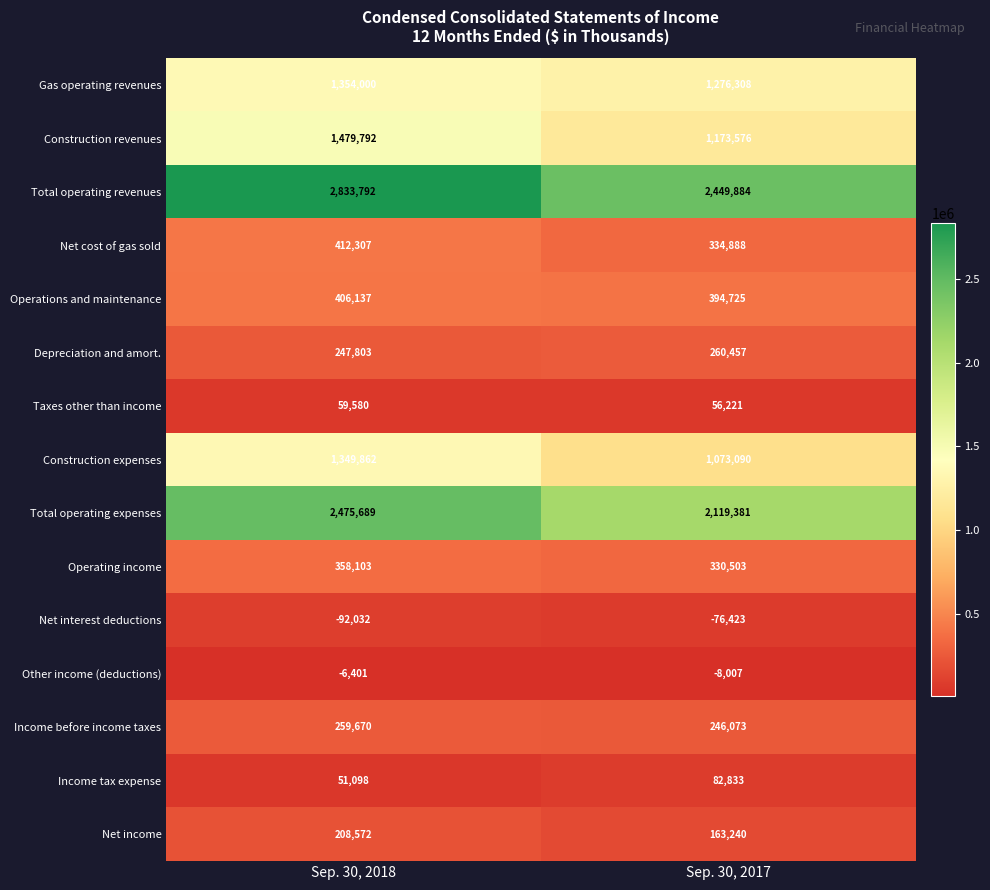

What value does the Other income (deductions) series have at Sep. 30, 2018?

-6401